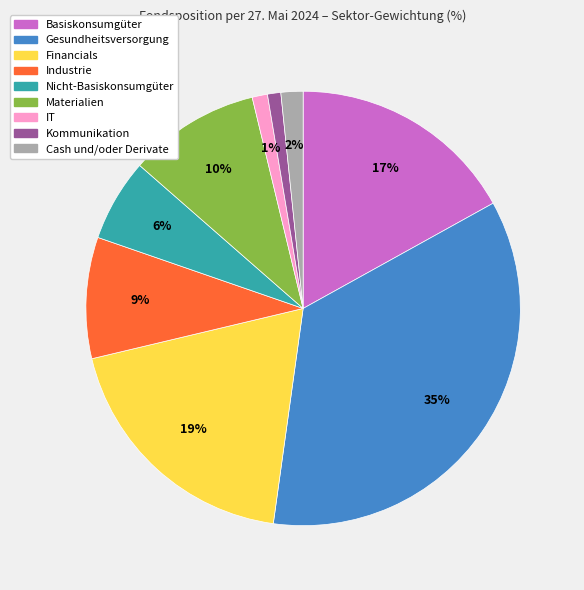

To the nearest percent, what is the average slice percentage?

11%